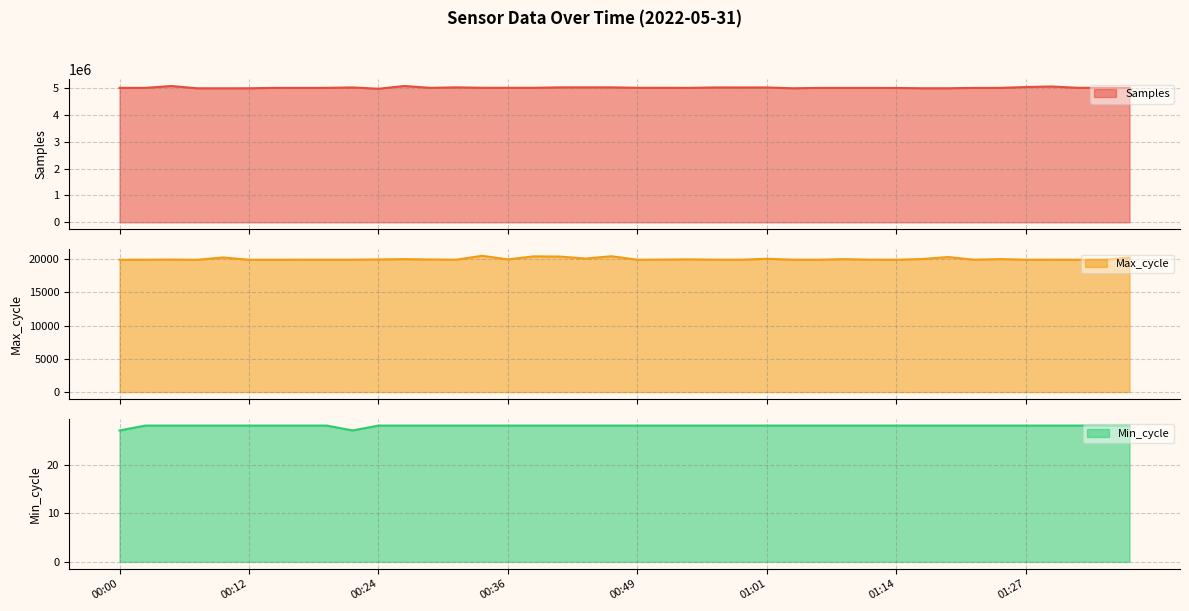

What is the total value across all series at 00:49?

5031692